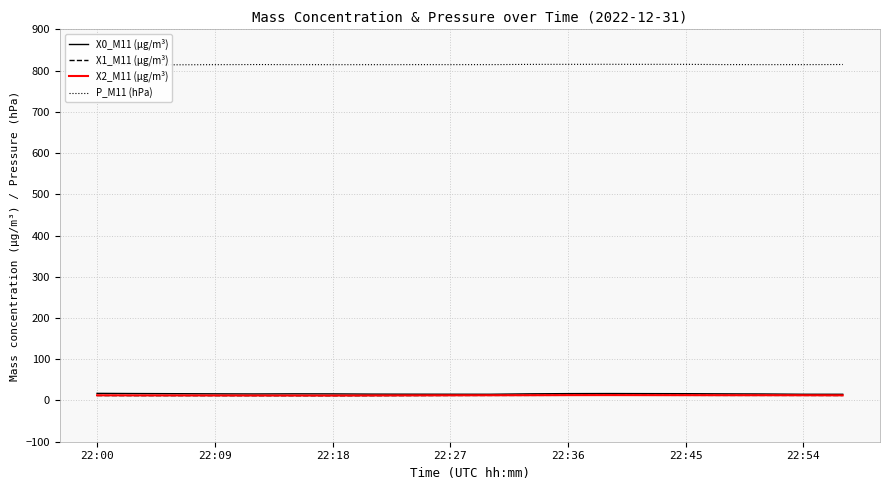

What position from the left is 22:09?

2